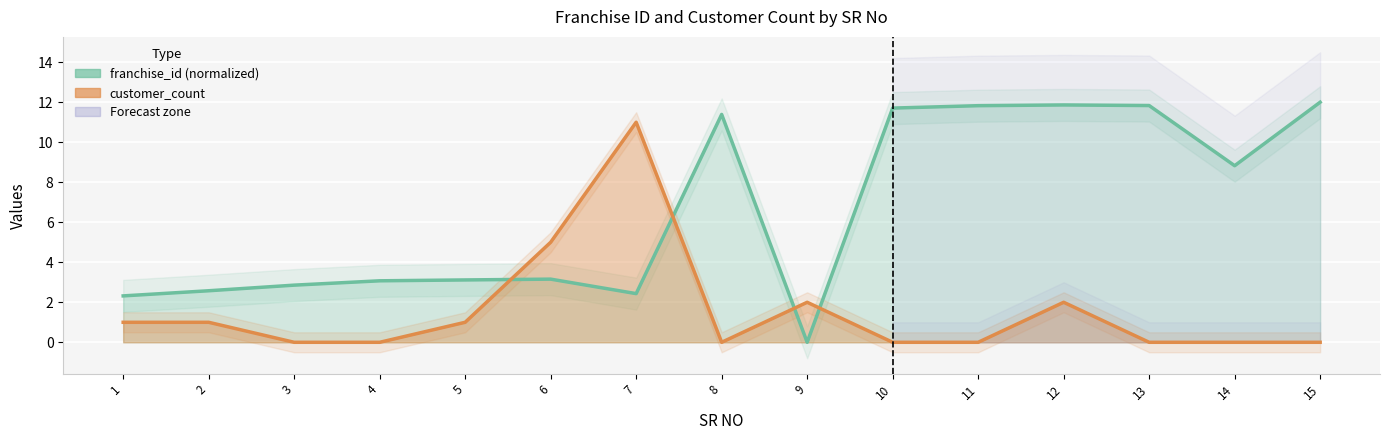

At 6, list the series in order from largest to smallest.

customer_count trend, franchise_id trend